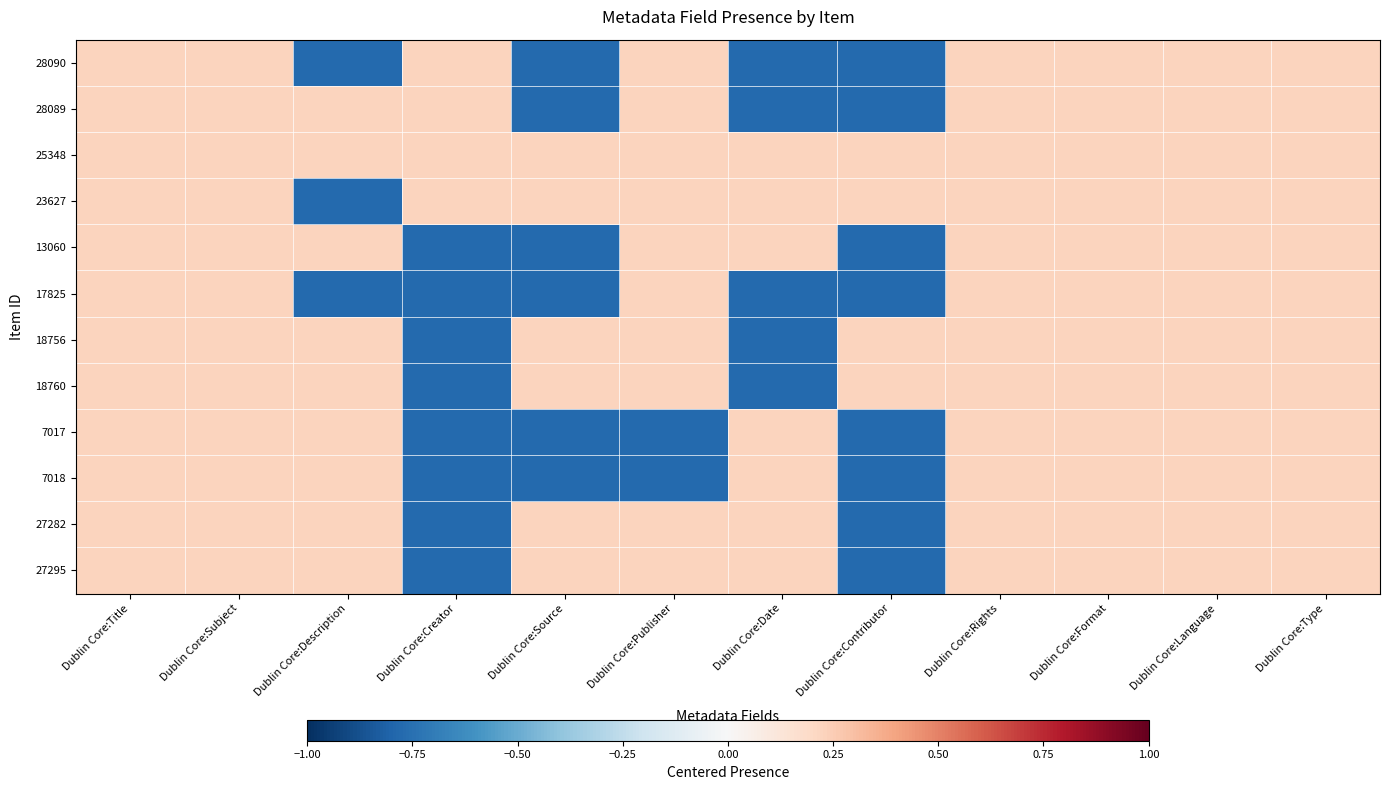

At which category is the sum across all series the highest?

Dublin Core:Title